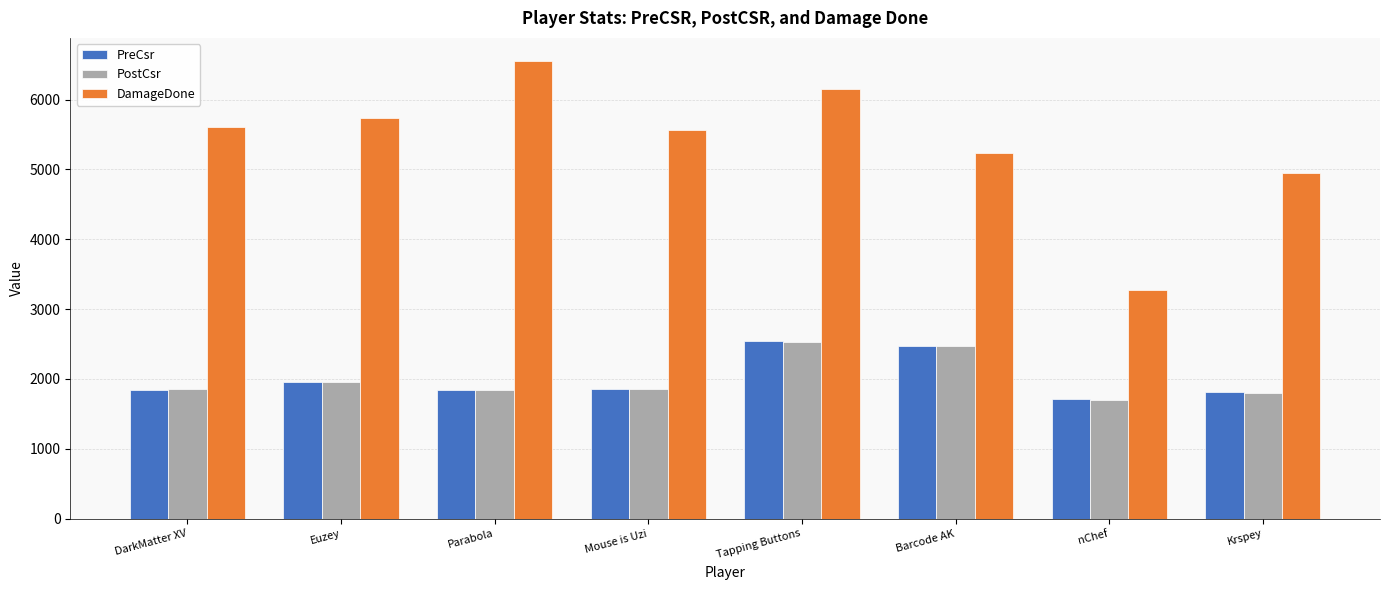

Where is PostCsr nearest to the value 2116?

Euzey